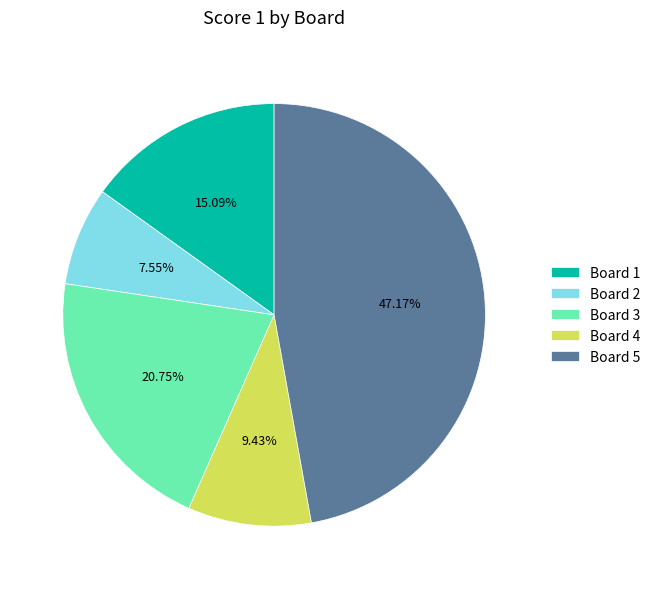

What is the largest slice in the pie chart?

Board 5